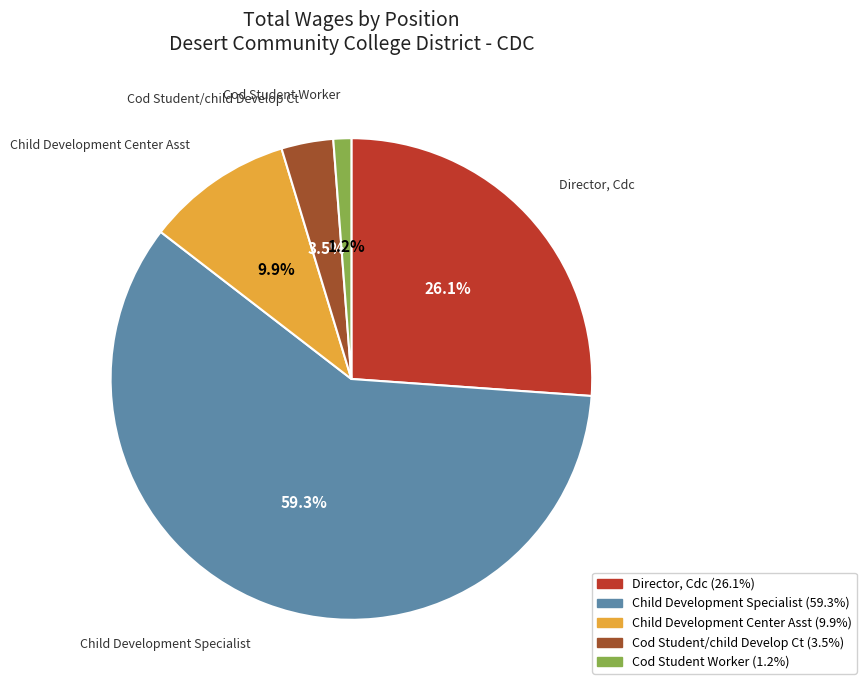

Count the number of slices in the pie.

5